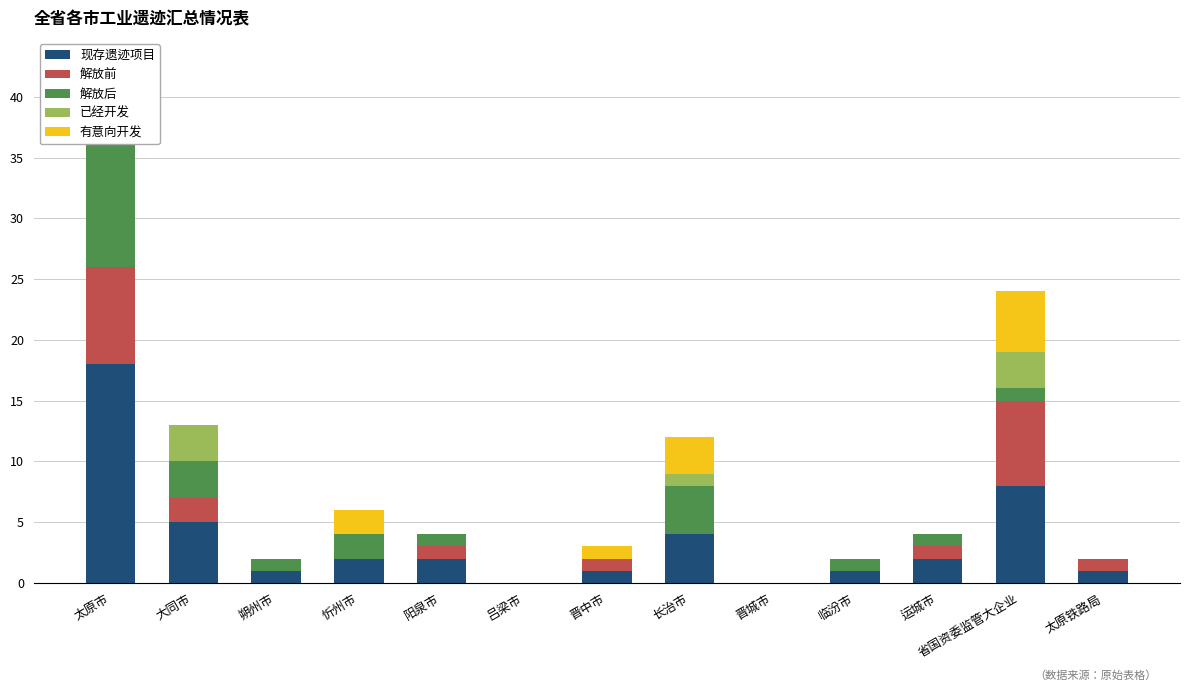

Is it true that 解放后 equals 0 at 晋城市?

True